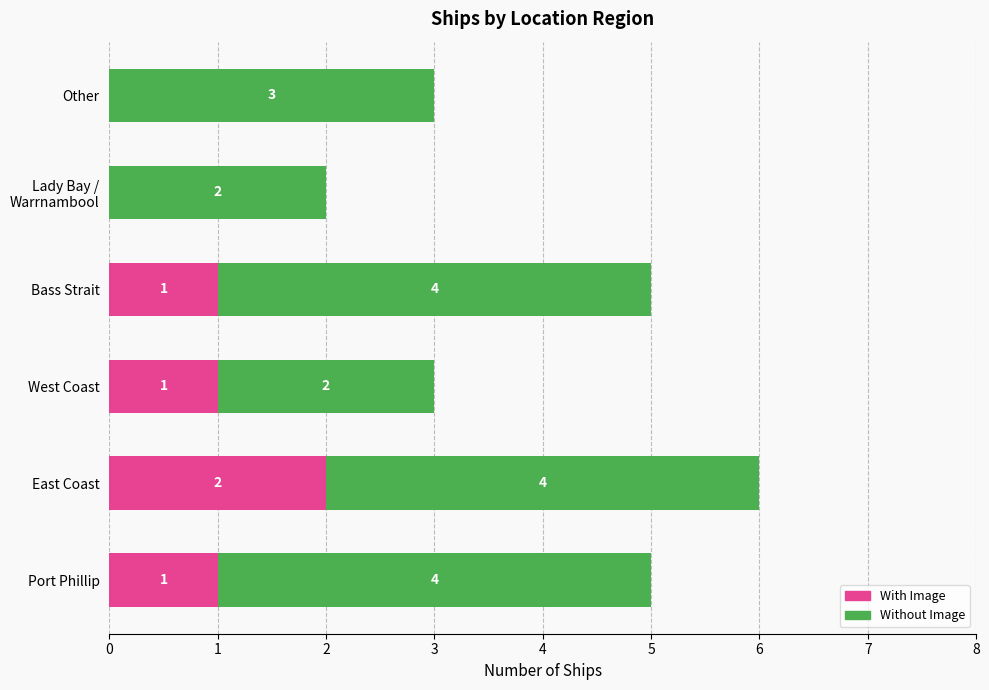

What is the total value across all series at Bass Strait?

5